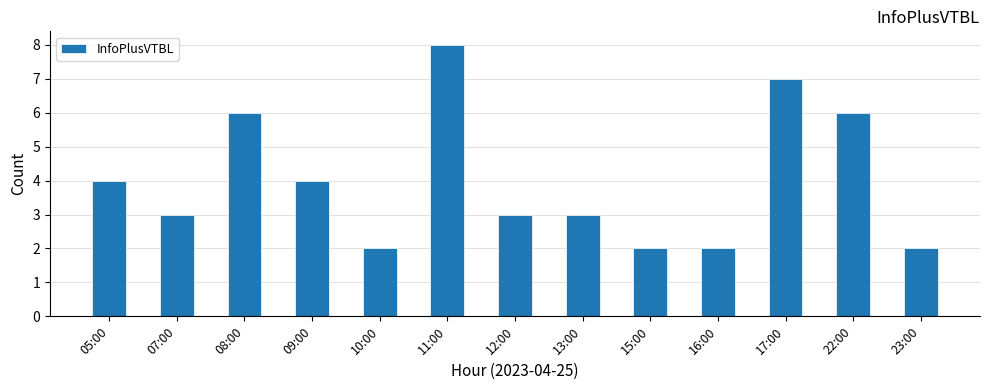

Reading left to right, list all the values displayed in this chart.

05:00=4	07:00=3	08:00=6	09:00=4	10:00=2	11:00=8	12:00=3	13:00=3	15:00=2	16:00=2	17:00=7	22:00=6	23:00=2